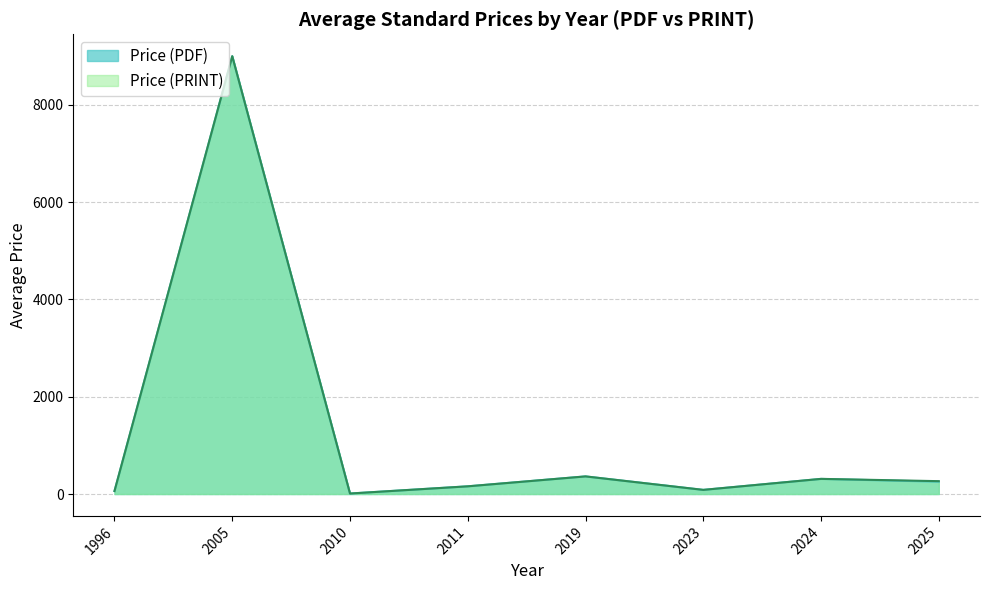

What is the difference between the second highest and second lowest values in the Price (PDF) series?

301.0